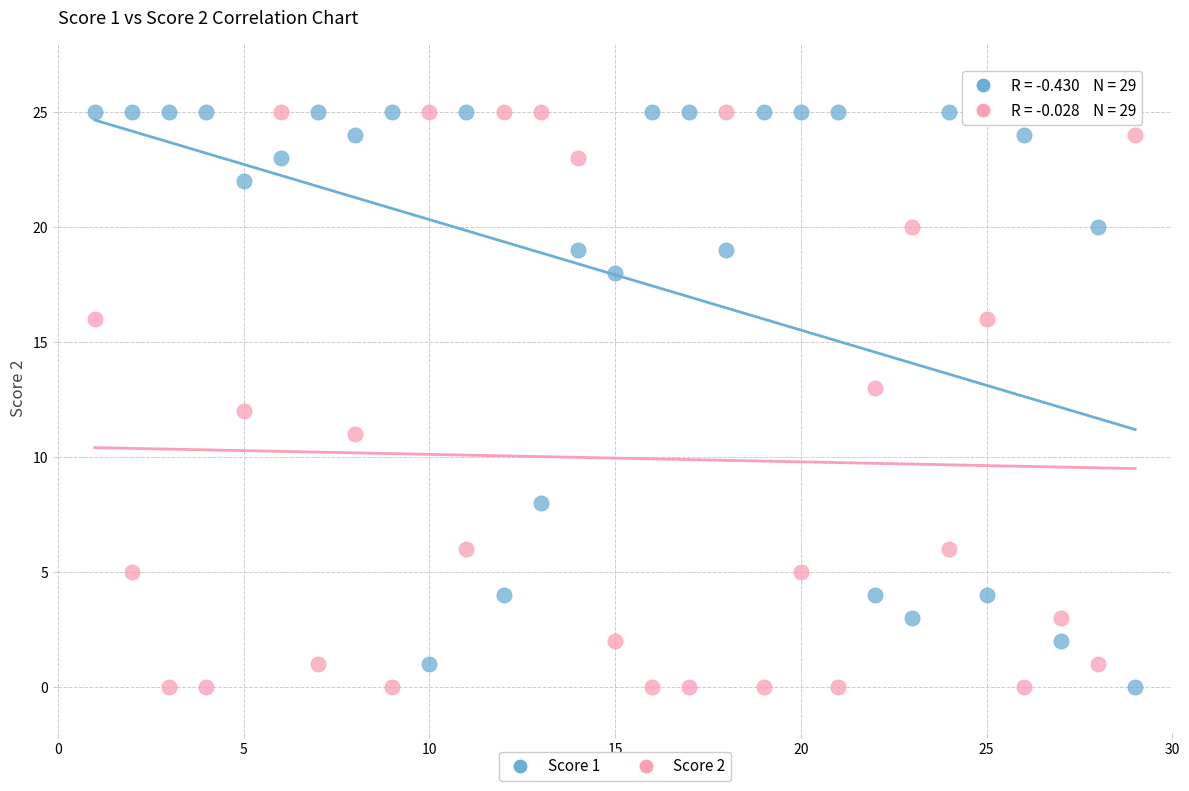

What is the X range (max minus min) for the scatter plot?

28